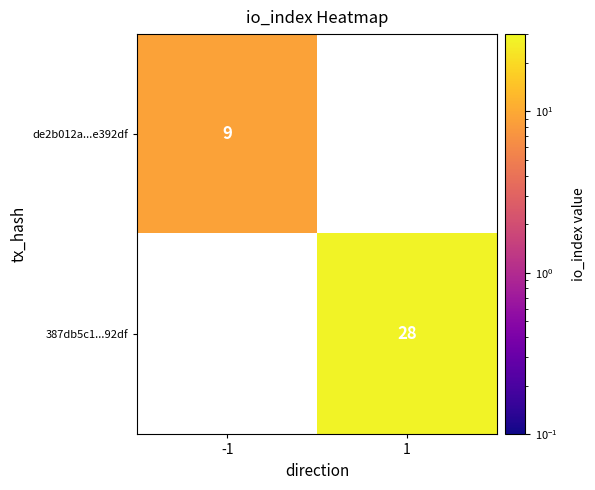

The value of de2b012a...e392df at -1 is 2. True or false?

False